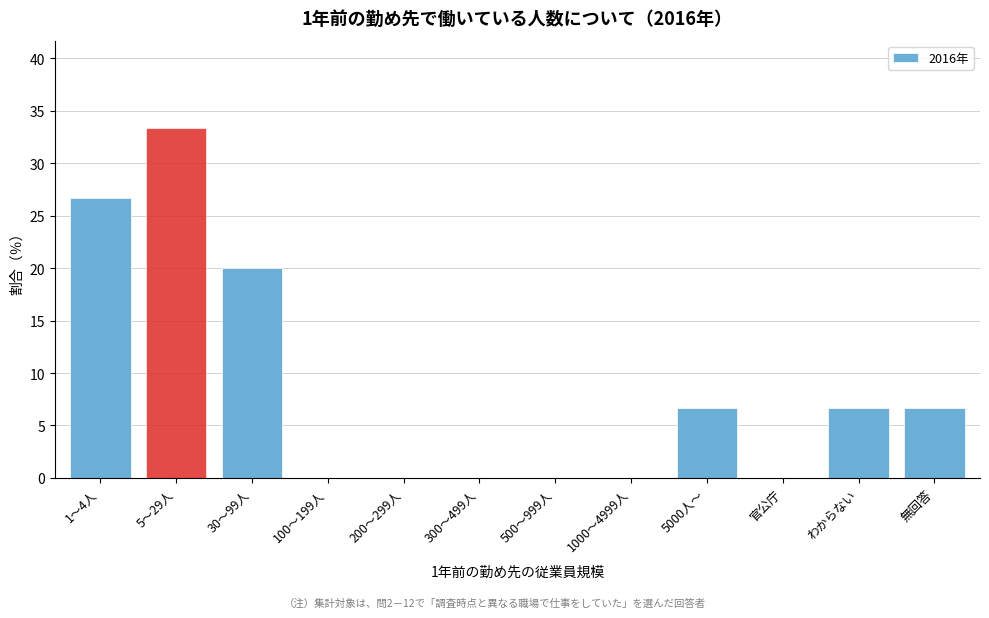

Reading left to right, what are all the values shown in this chart?

1～4人=26.7	5～29人=33.3	30～99人=20.0	100～199人=0.0	200～299人=0.0	300～499人=0.0	500～999人=0.0	1000～4999人=0.0	5000人～=6.7	官公庁=0.0	わからない=6.7	無回答=6.7